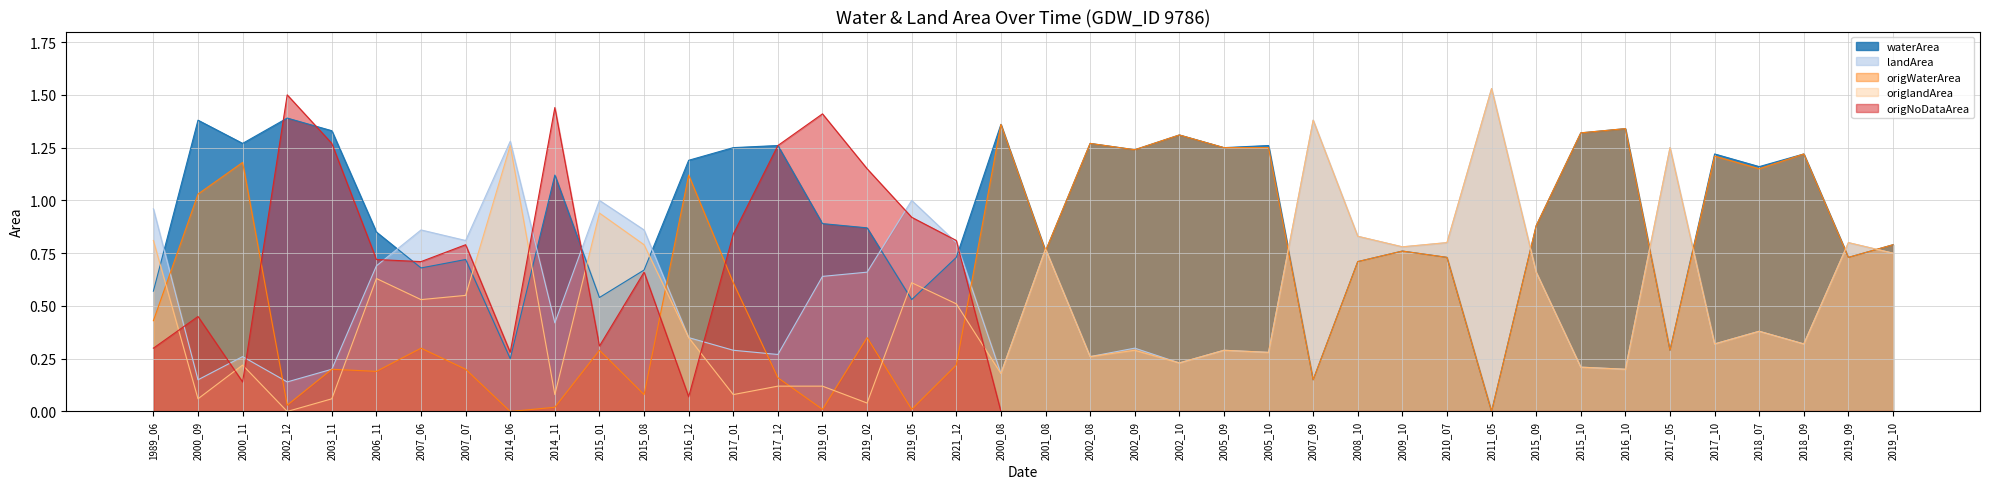

At which category is the sum across all series the highest?

2006_11